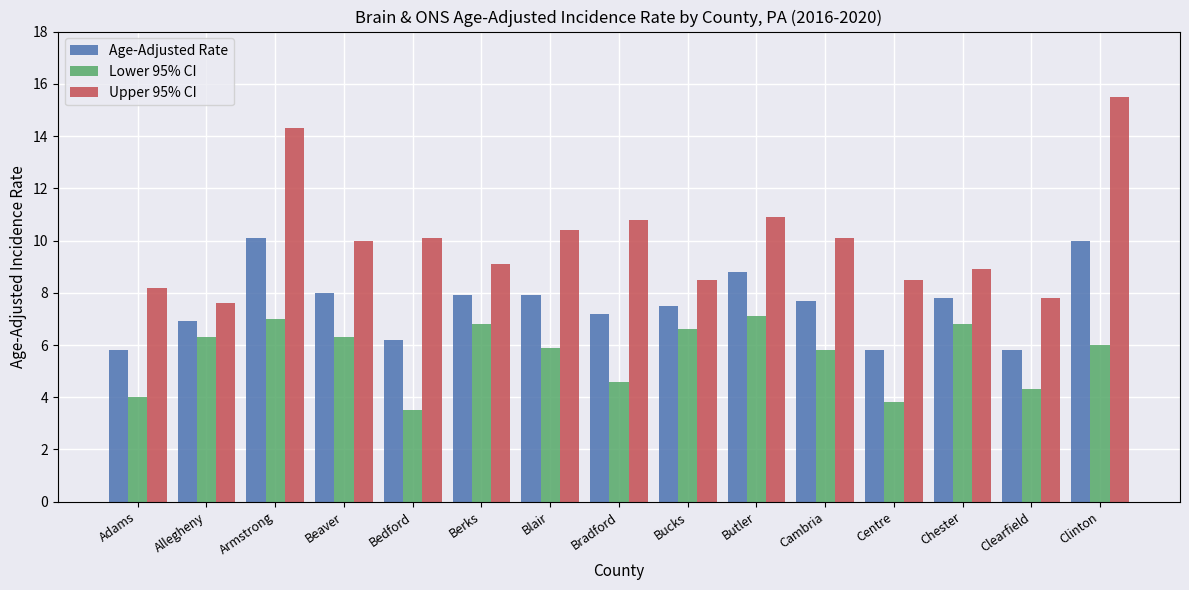

Which series has the largest range (max minus min)?

Upper 95% CI